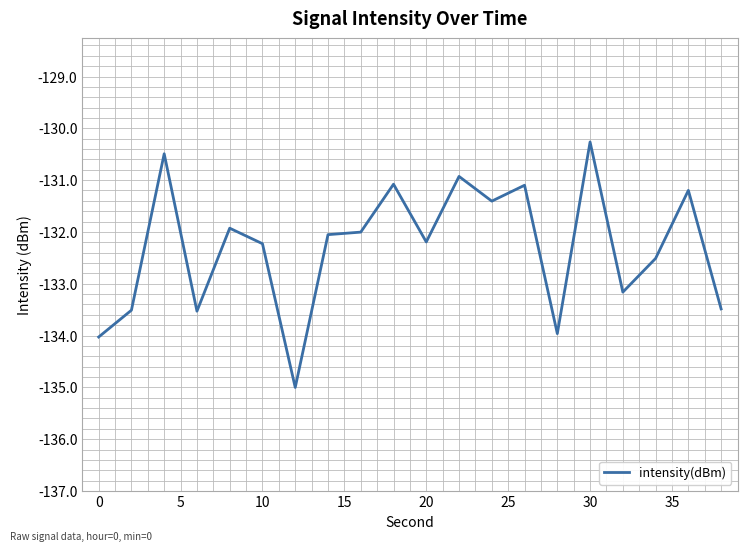

What is the greatest value displayed?

-130.3